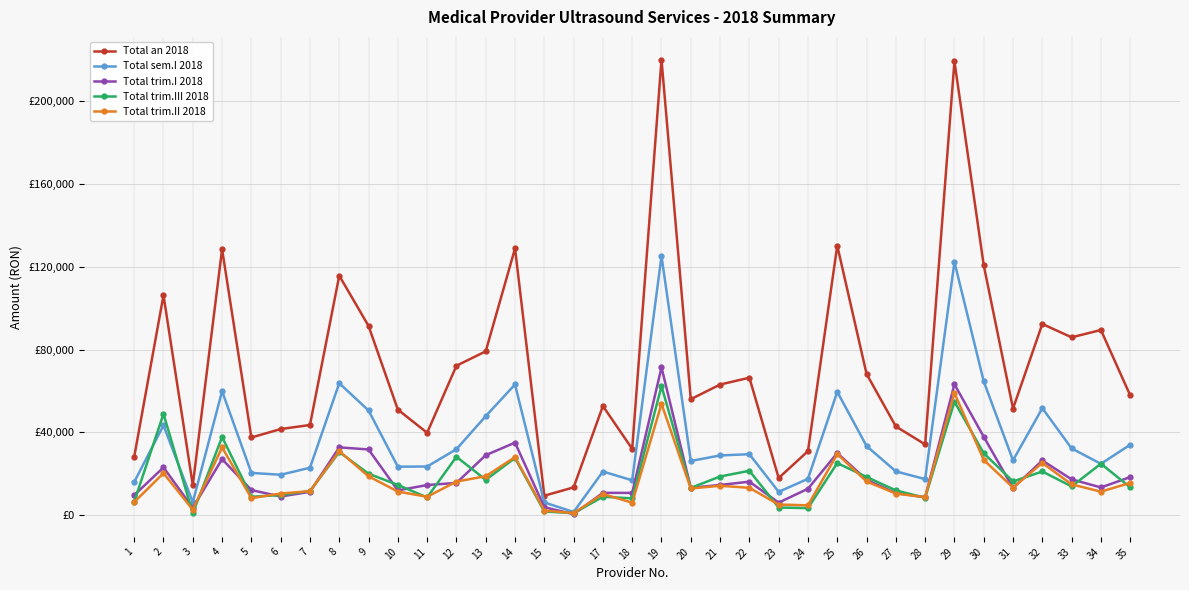

The Total trim.III 2018 series shows 12984.5 at 5. True or false?

False